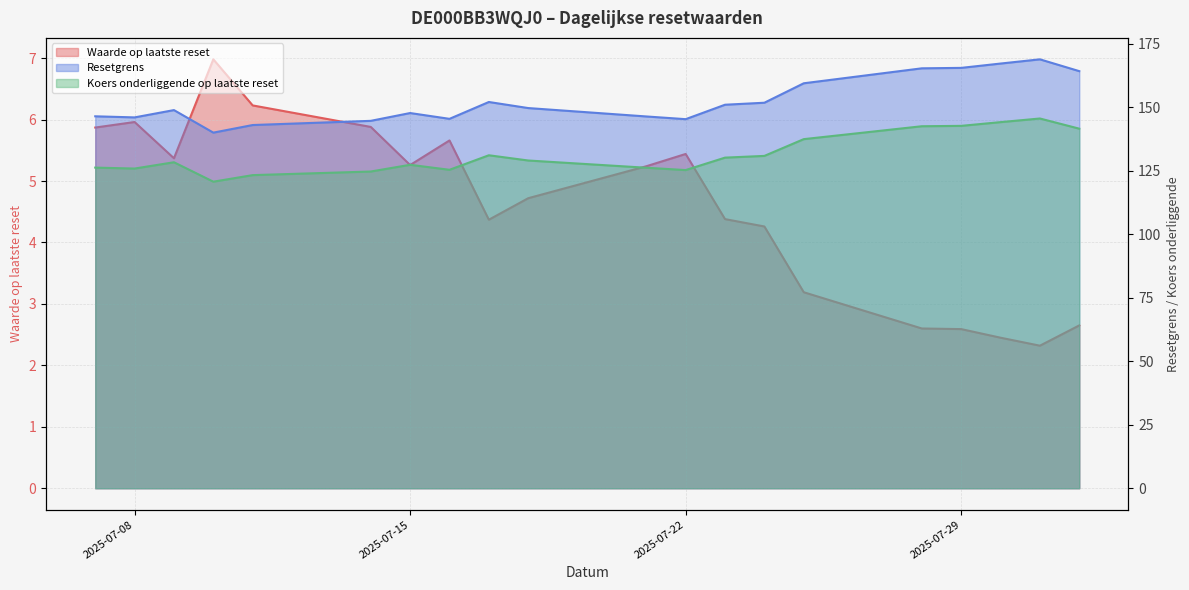

True or false: Koers onderliggende op laatste reset and Resetgrens intersect in this chart.

False